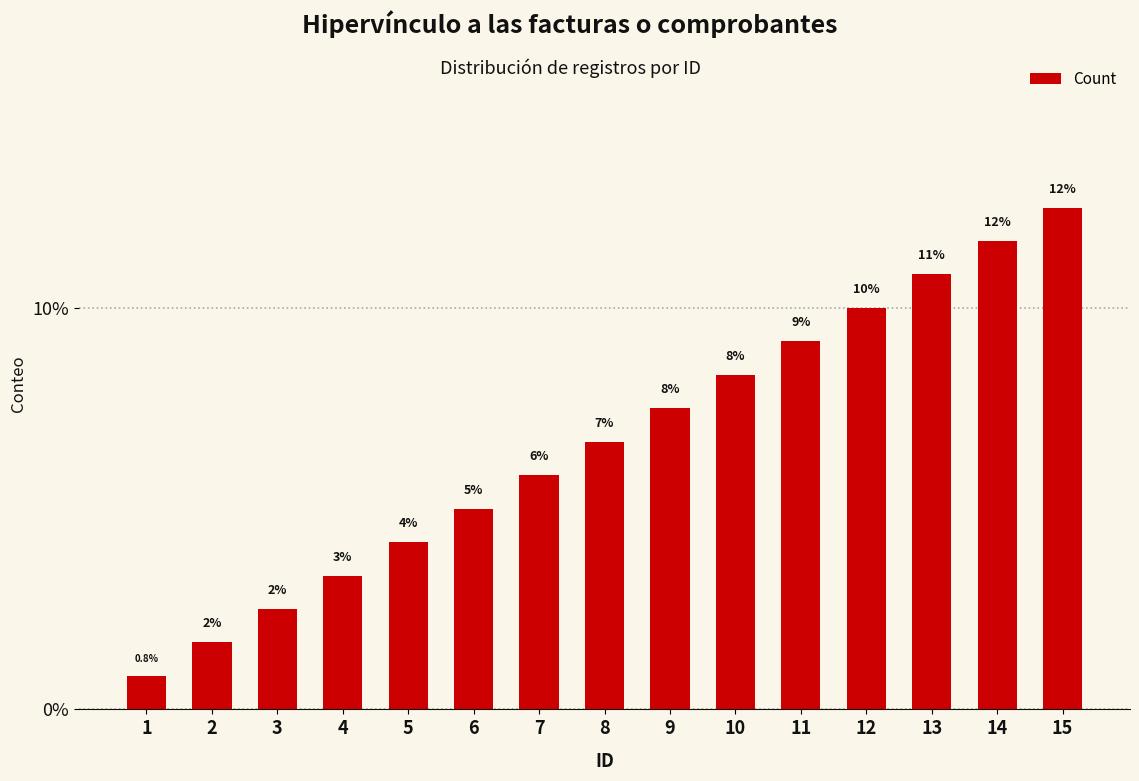

Are the bars horizontal?

No